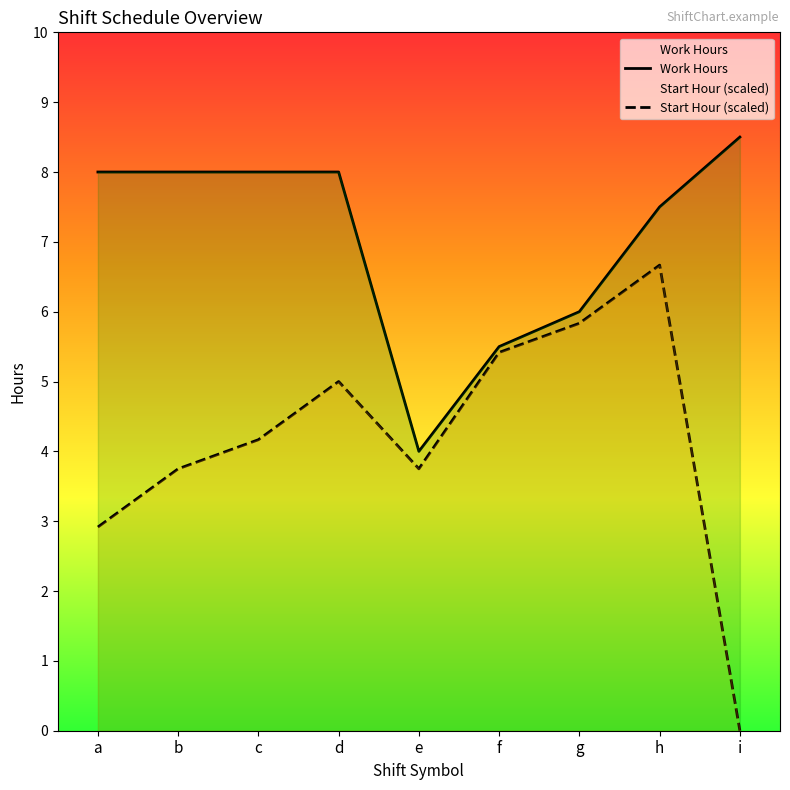

Rank the series by their maximum value, from lowest to highest.

Start Hour (scaled), Work Hours